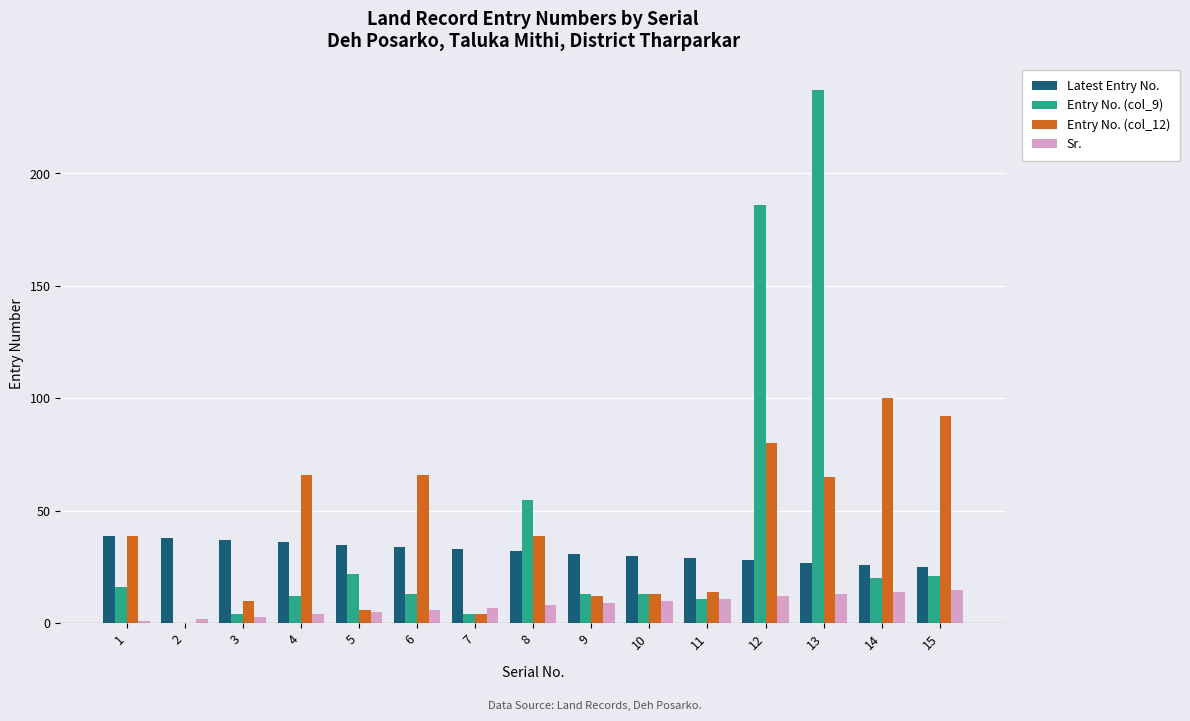

How many series are shown in this chart?

4